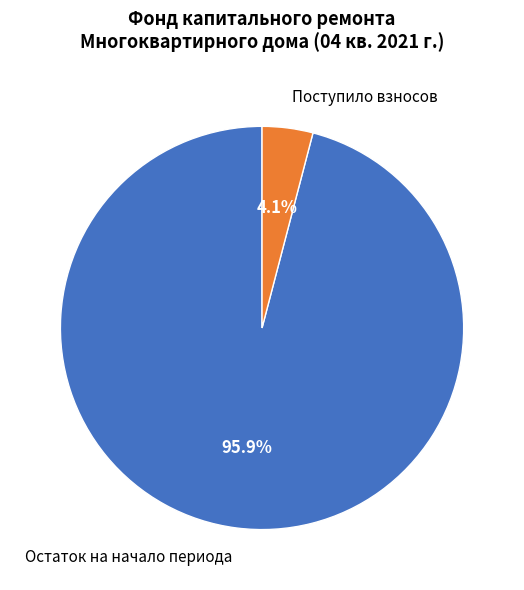

Rank the categories by value from highest to lowest.

Остаток на начало периода, Поступило взносов